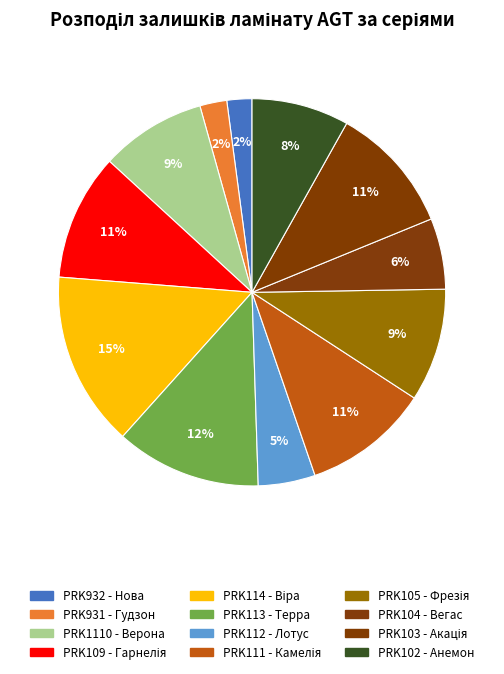

To the nearest percent, what is the average slice percentage?

8%